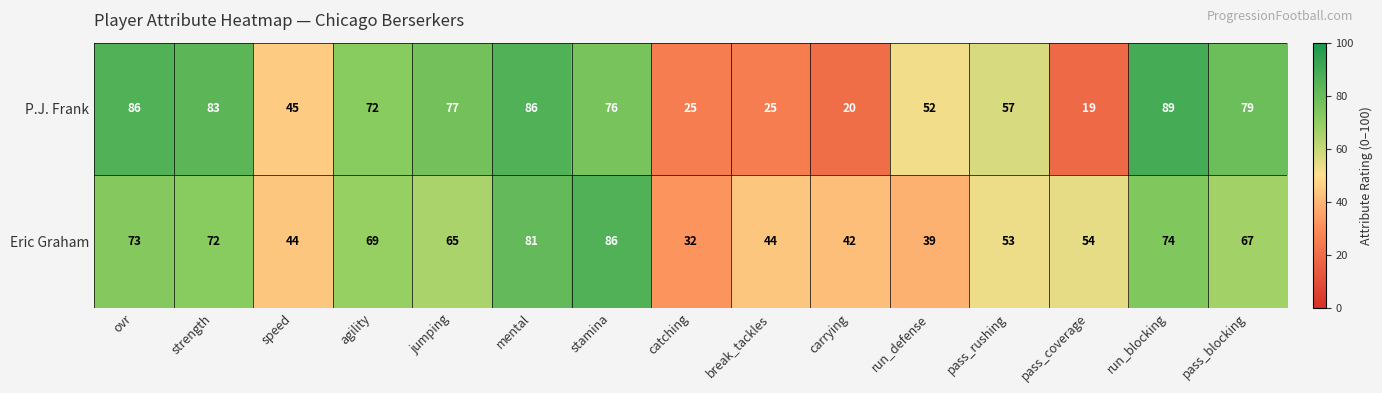

Reading left to right, extract all data points from this chart.

P.J. Frank: ovr=86	strength=83	speed=45	agility=72	jumping=77	mental=86	stamina=76	catching=25	break_tackles=25	carrying=20	run_defense=52	pass_rushing=57	pass_coverage=19	run_blocking=89	pass_blocking=79
Eric Graham: ovr=73	strength=72	speed=44	agility=69	jumping=65	mental=81	stamina=86	catching=32	break_tackles=44	carrying=42	run_defense=39	pass_rushing=53	pass_coverage=54	run_blocking=74	pass_blocking=67